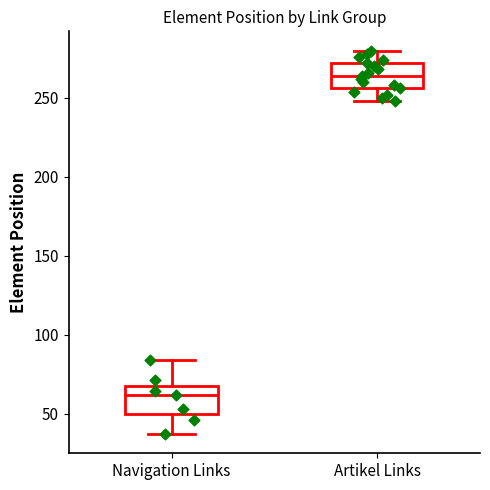

Reading left to right, read every box against the y-axis: the position of its median line, the range the box covers, and the ends of its whiskers. The values are not printed on the chart, so give them approximately, as read against the axis.

Navigation Links: median 60, box 50 to 70, whiskers 35 to 85
Artikel Links: median 265, box 255 to 270, whiskers 250 to 280